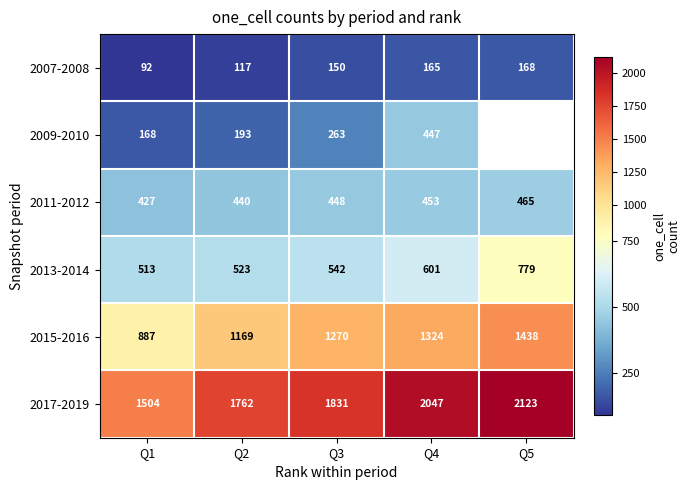

The value of 2011-2012 at Q3 is 295. True or false?

False